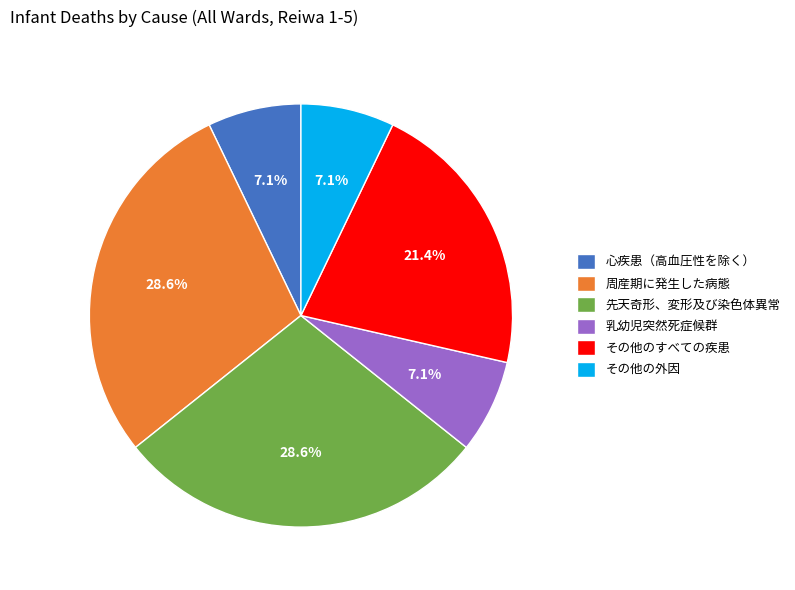

Which has a higher value, 心疾患（高血圧性を除く） or 周産期に発生した病態?

周産期に発生した病態